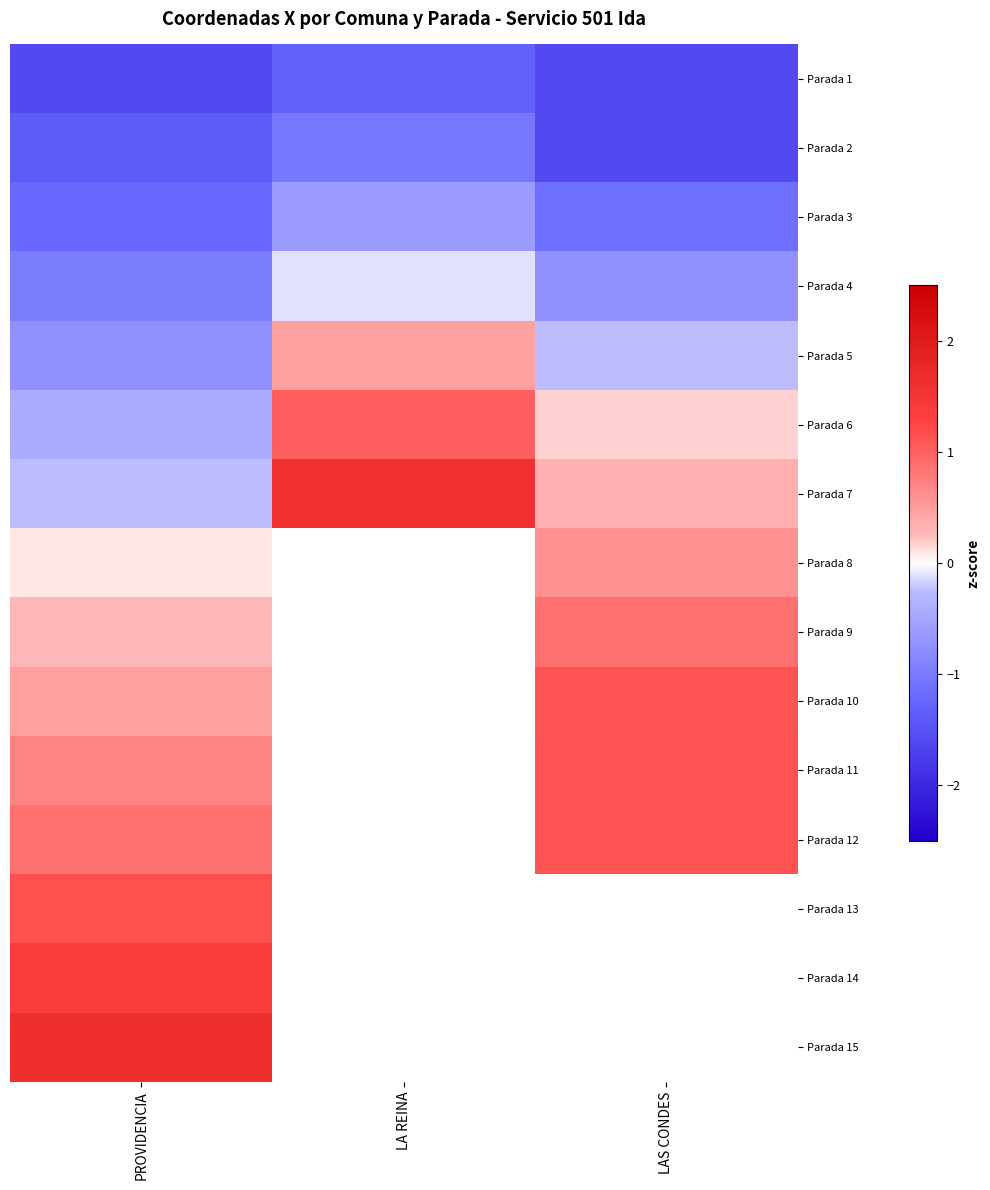

At which label does Parada 1 reach its minimum?

LAS CONDES